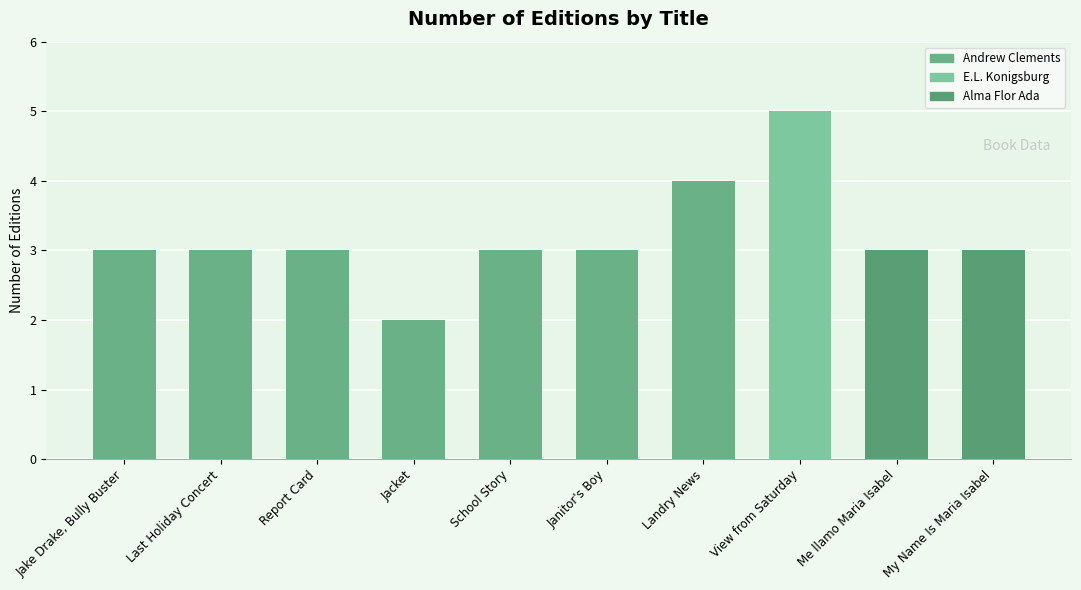

What position from the right is Janitor's Boy?

5